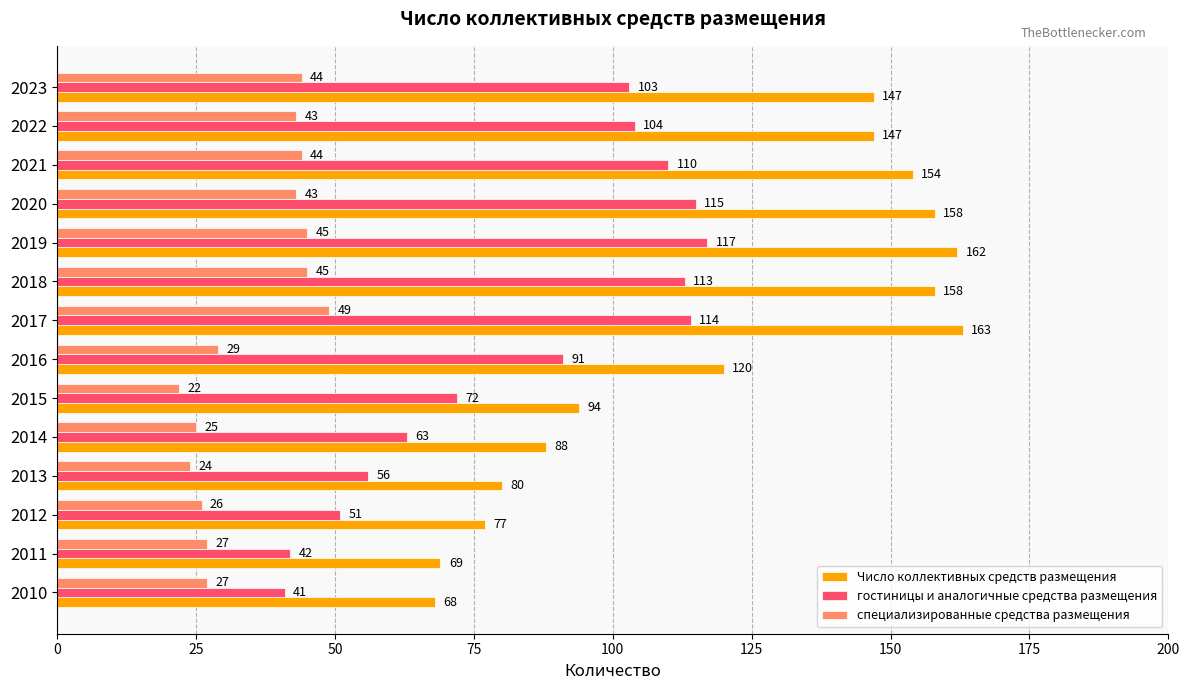

Where is специализированные средства размещения nearest to the value 35?

2016